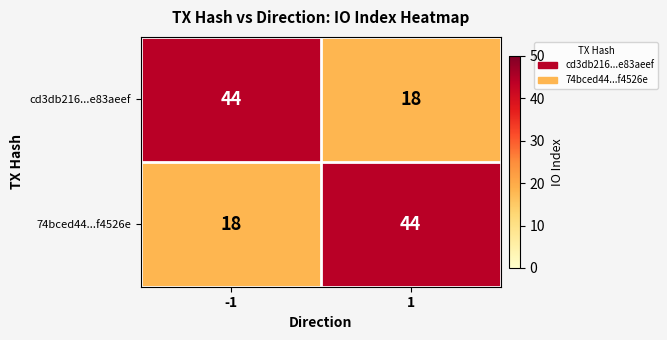

What is the total value across all series at 1?

62